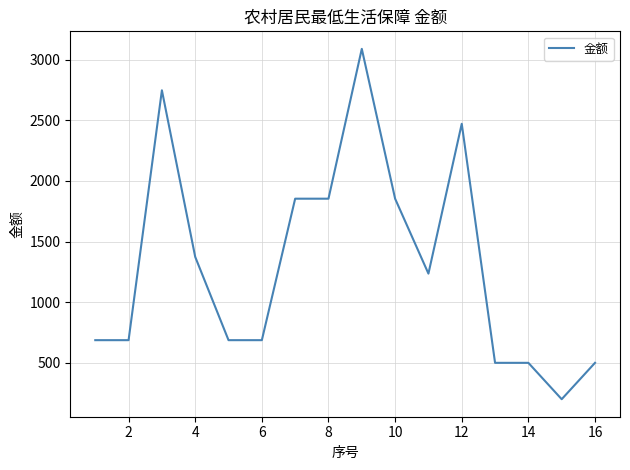

True or false: there are more than 1 points higher than both neighbors.

True